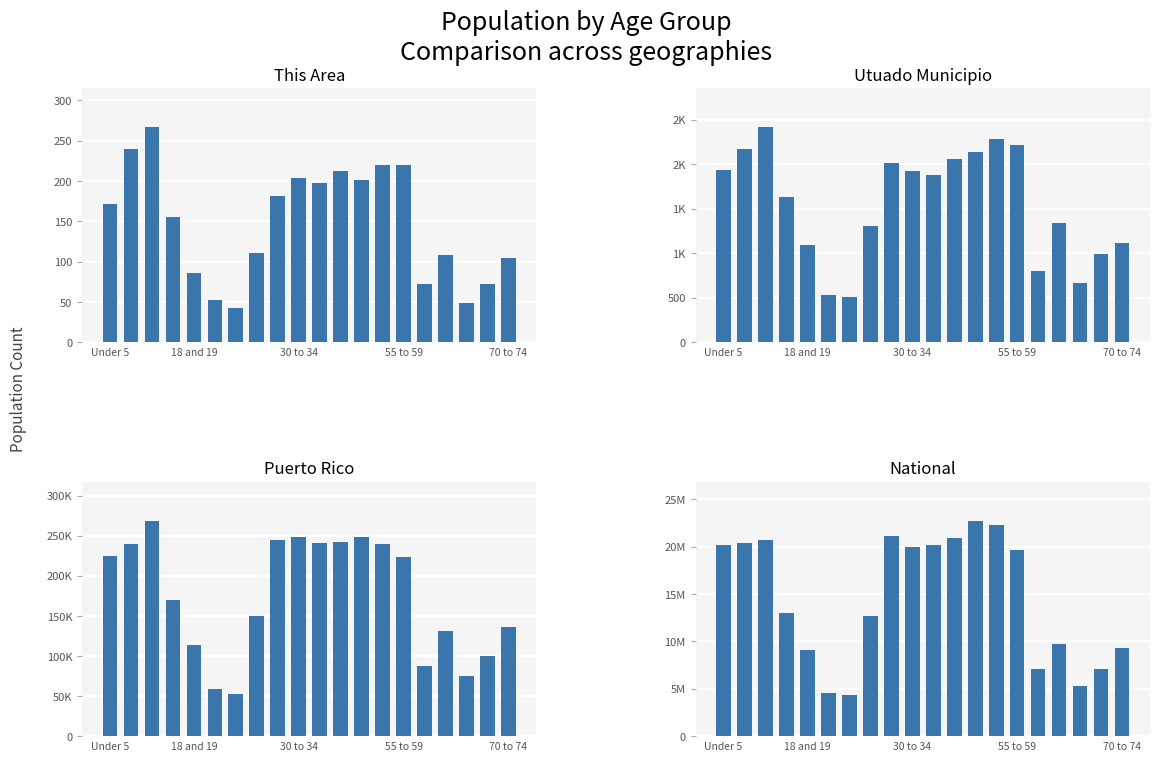

Are the bars grouped side by side (vs. stacked)?

Yes